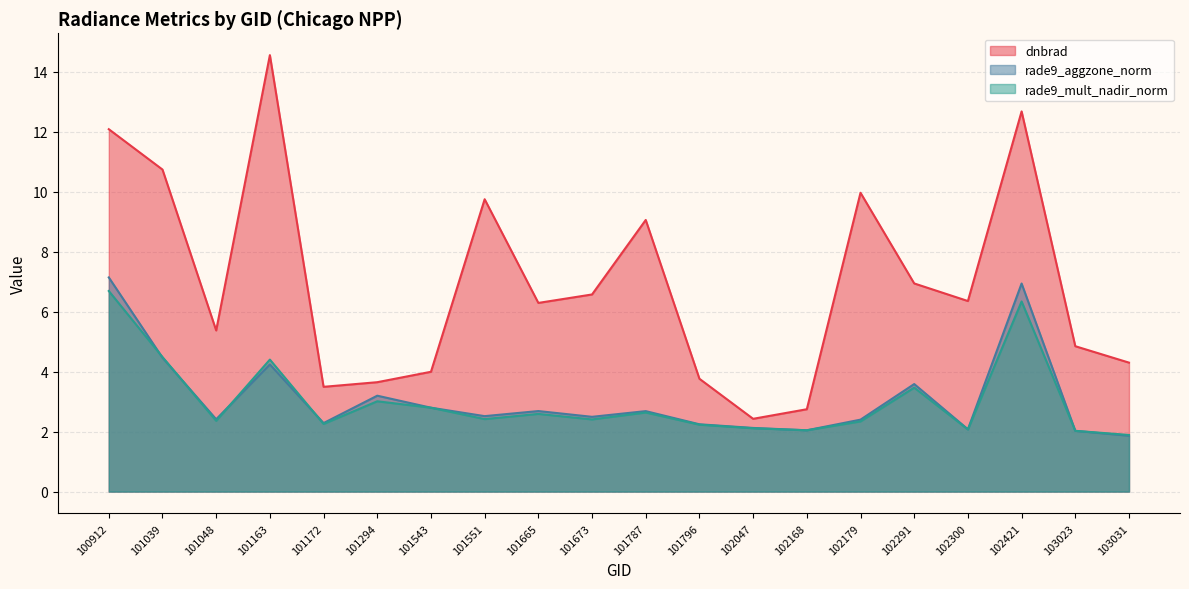

Which series has the largest range (max minus min)?

dnbrad